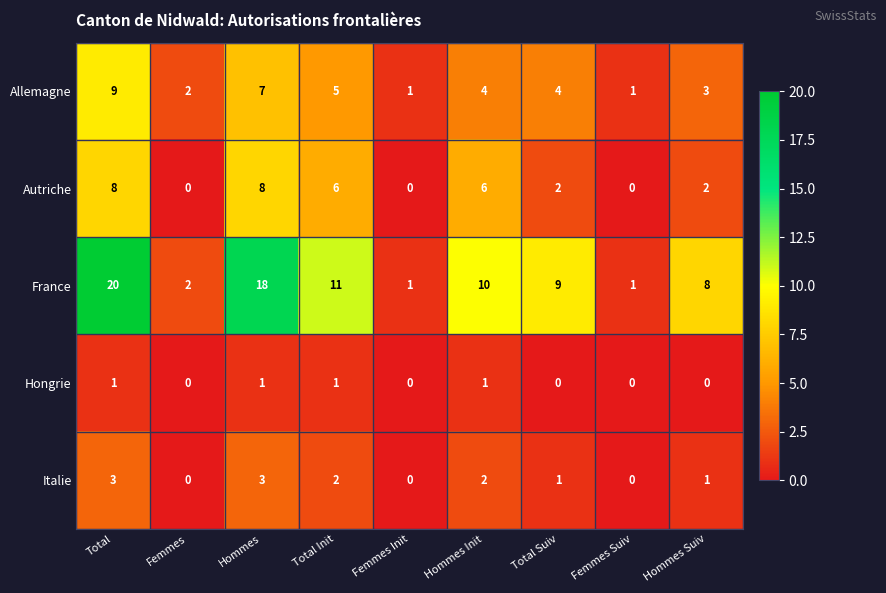

Which series has the largest total across all categories?

France